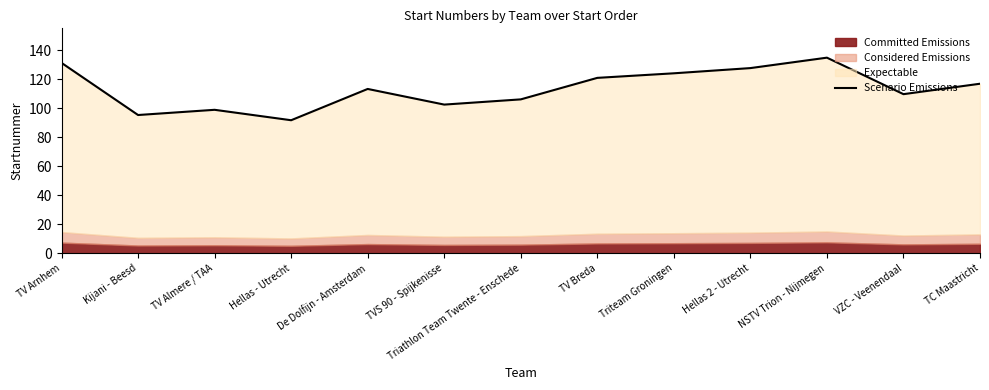

True or false: the data shows 66.5 at VZC - Veenendaal.

False